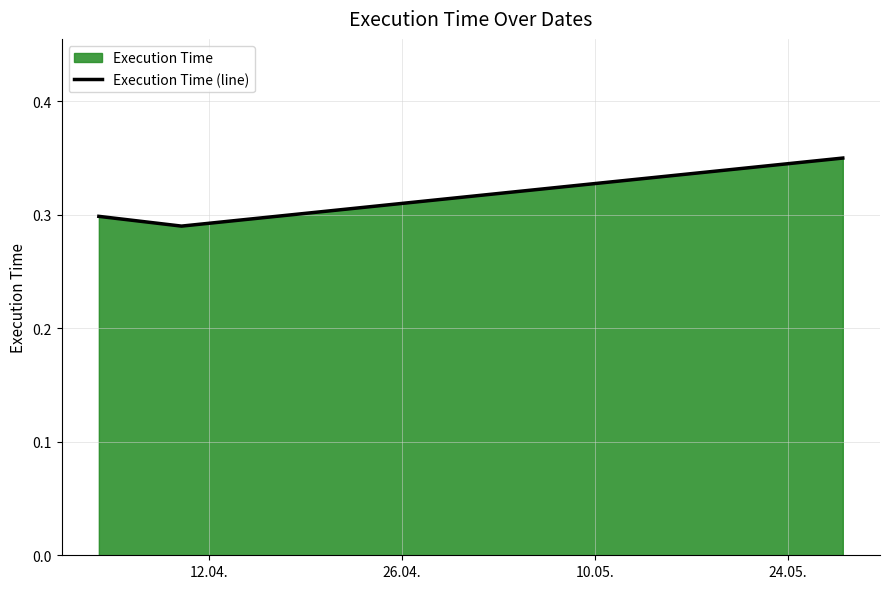

How many values are between 0 and 1?

3